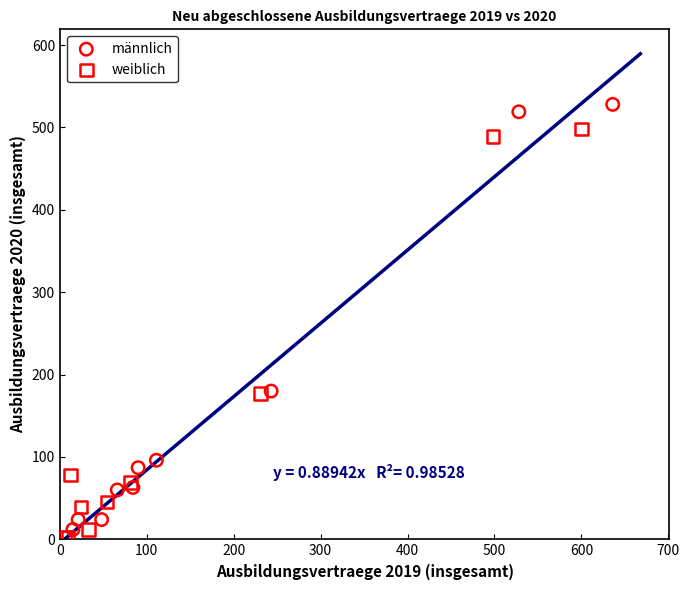

Which series reaches the minimum Y coordinate?

weiblich